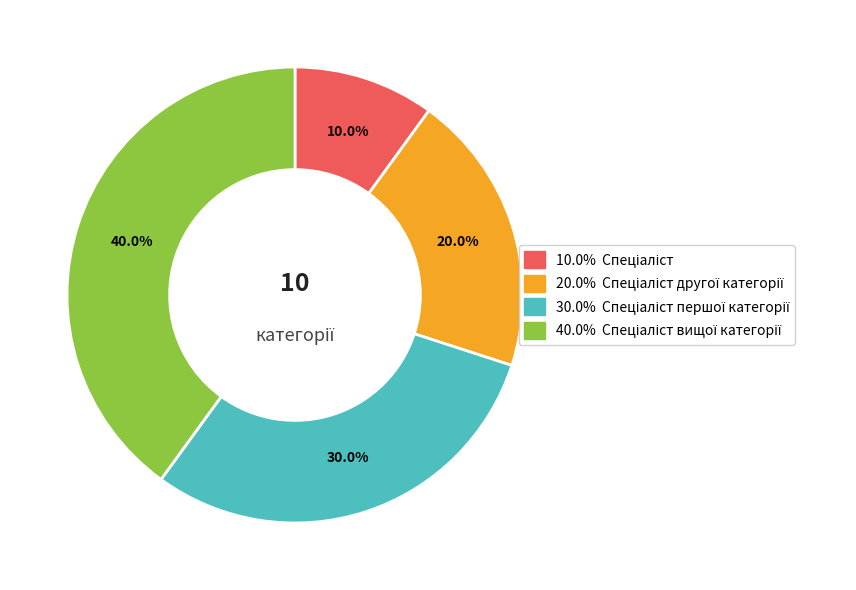

Is there a majority slice in this chart?

No